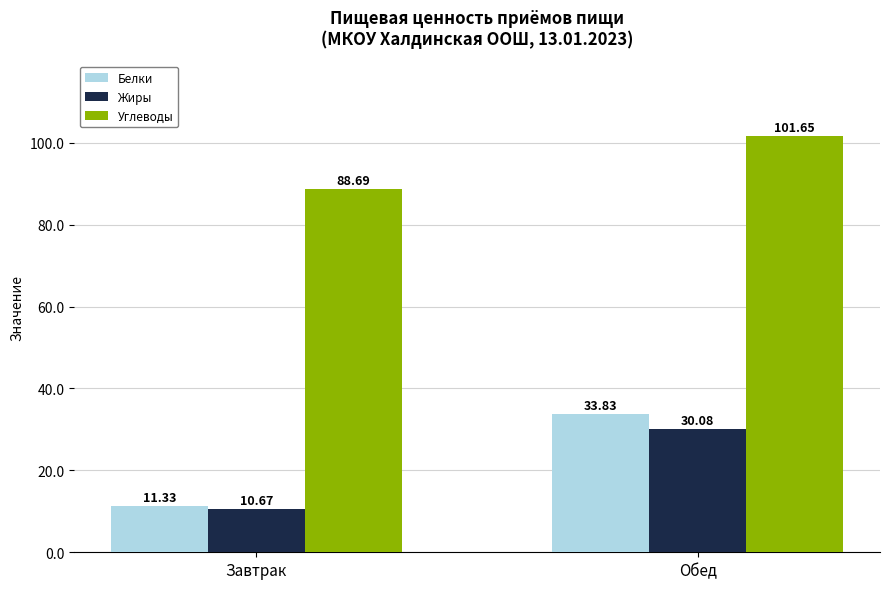

Is the value of Жиры at Завтрак greater than the value of Белки at Завтрак?

No